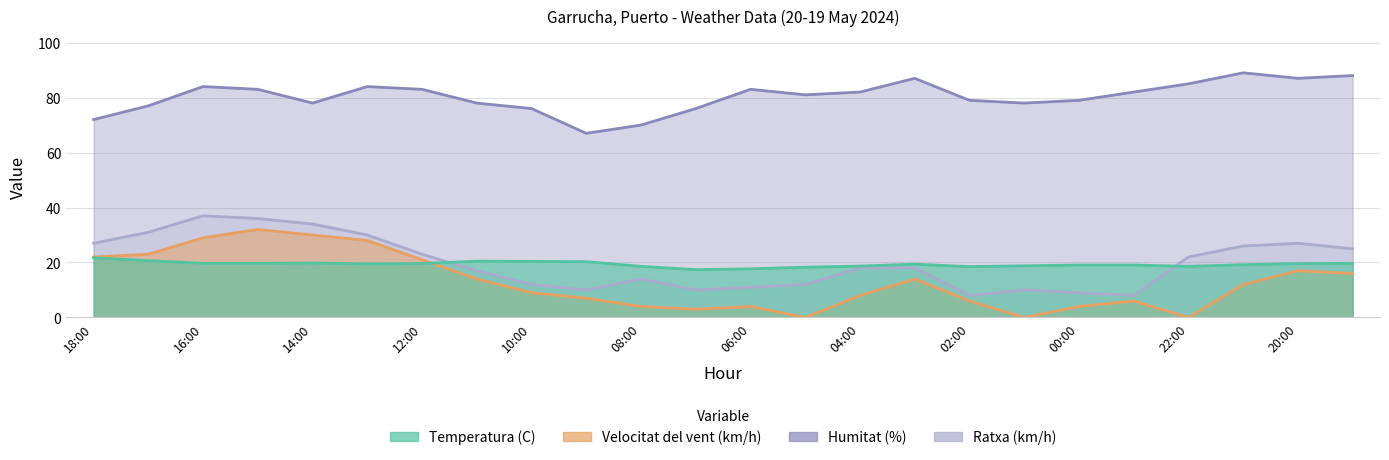

Is it true that Velocitat del vent (km/h) equals 4.0 at 00:00?

True